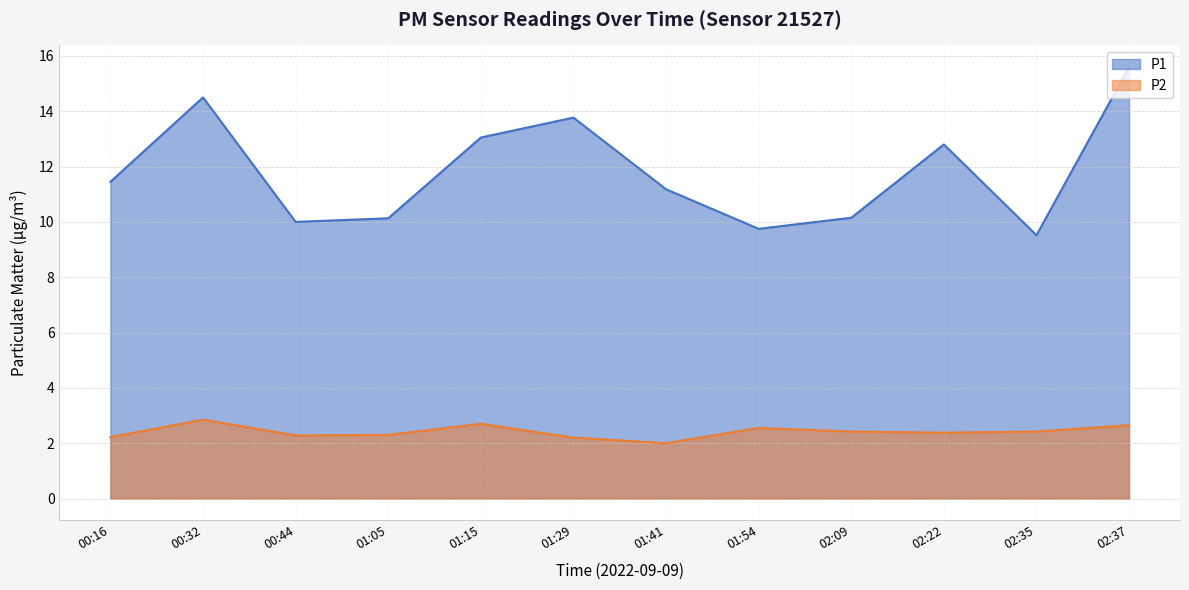

What is the label of the 10th point from the right?

00:44